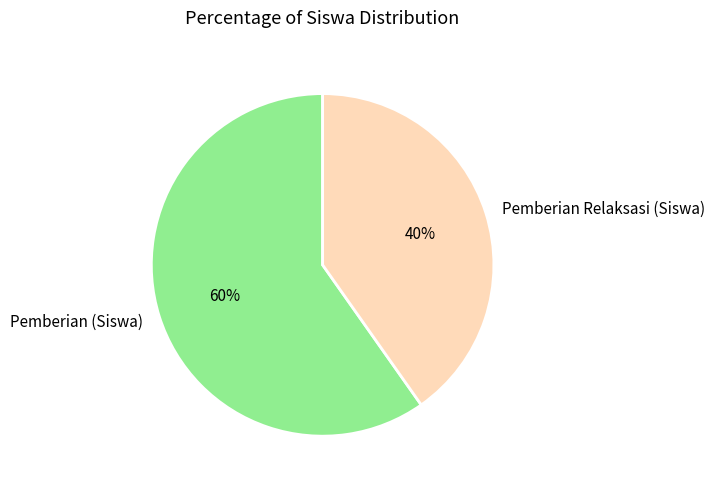

Do Pemberian (Siswa) and Pemberian Relaksasi (Siswa) together represent more than half of the pie?

Yes